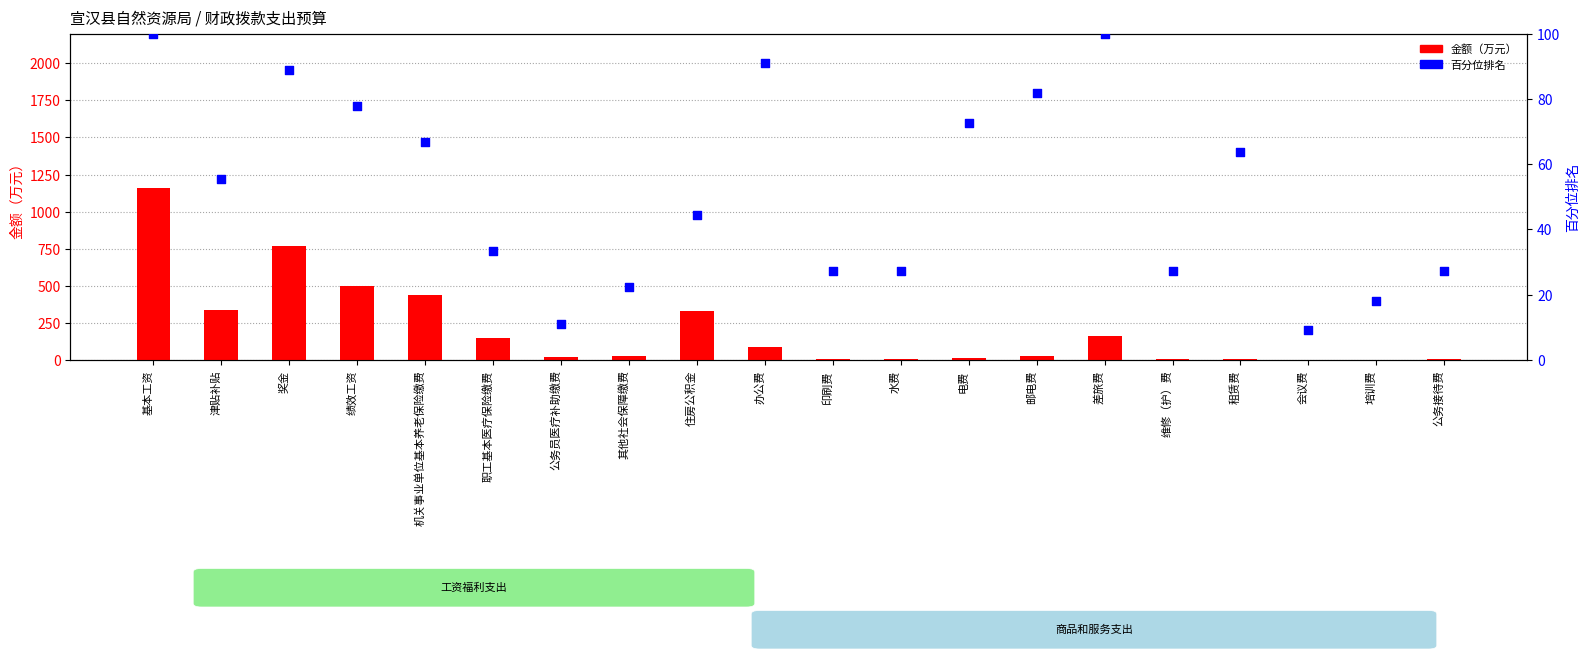

Approximately how many times larger is the value at 培训费 compared to 公务员医疗补助缴费?

0.2